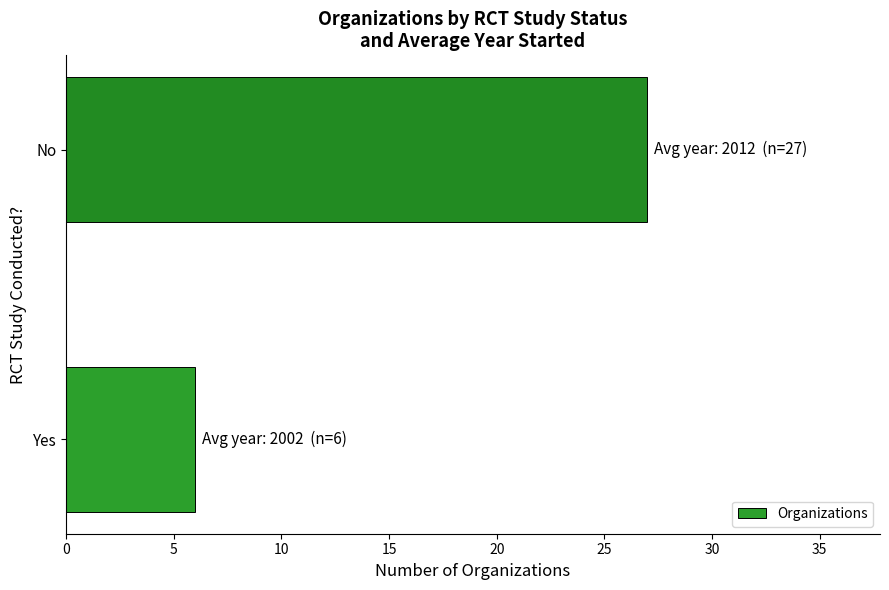

List the labels in order of value, smallest first.

Yes, No